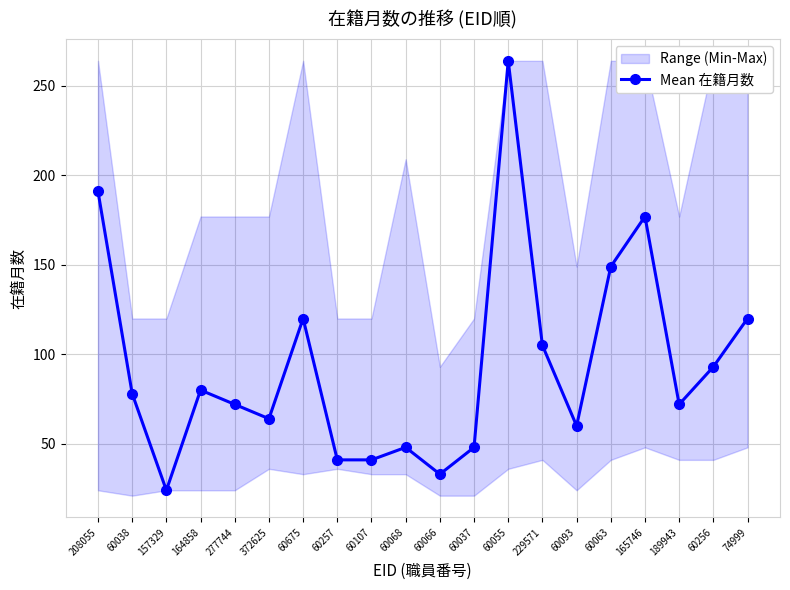

What is the difference between the values at 189943 and 60055?

192